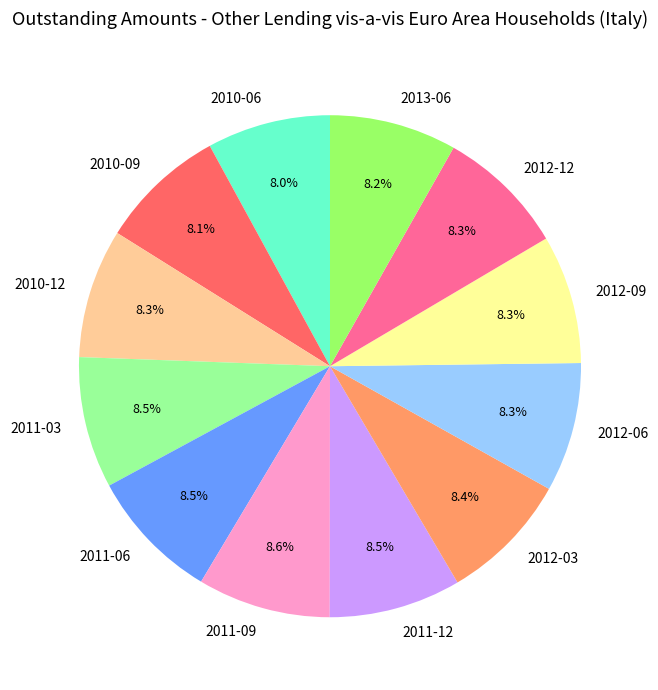

How many segments does this pie chart have?

12